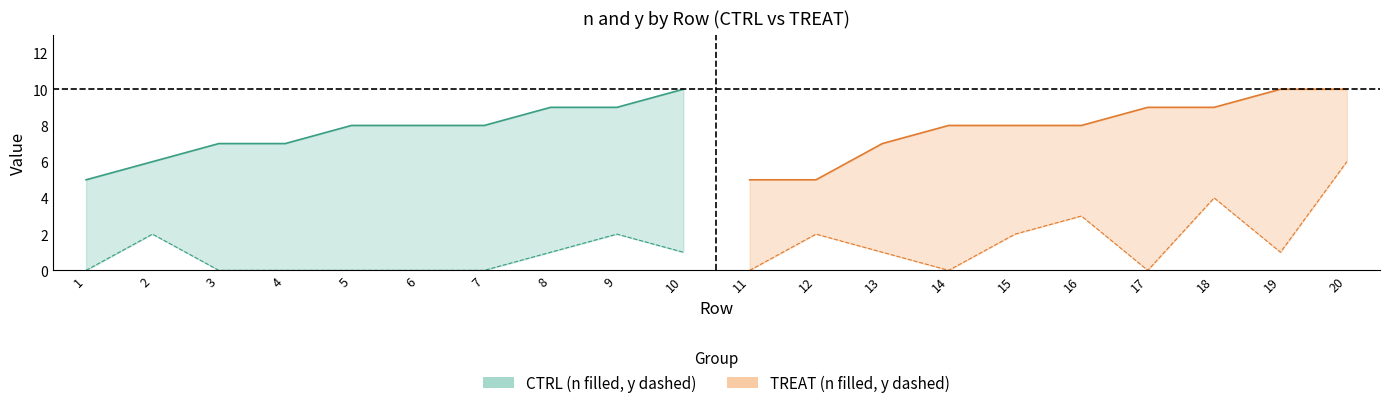

True or false: n (TREAT) and y (CTRL) cross at least once.

False